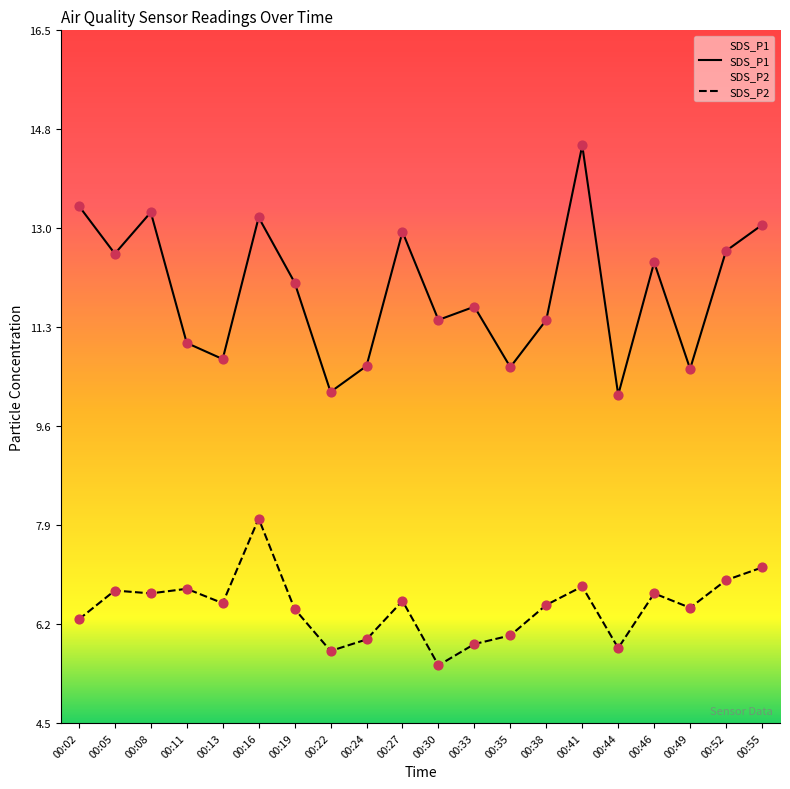

Which series contains the lowest Y value?

SDS_P2